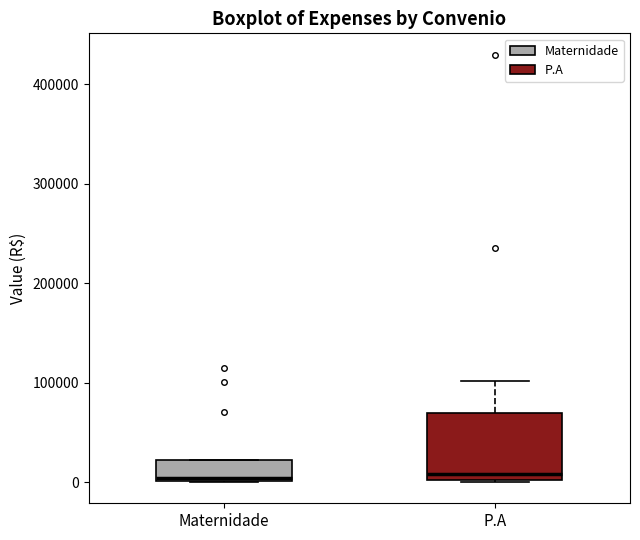

Comparing the boxes themselves (not the whiskers), which one is the tallest?

P.A